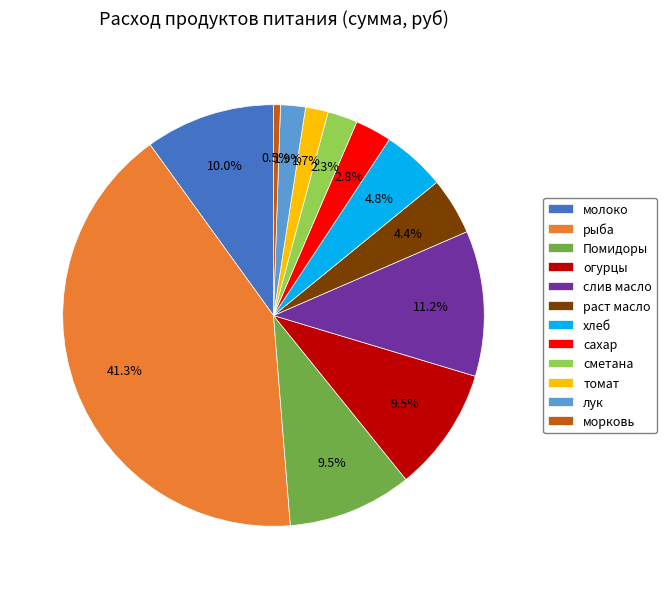

Which slice is the smallest?

морковь